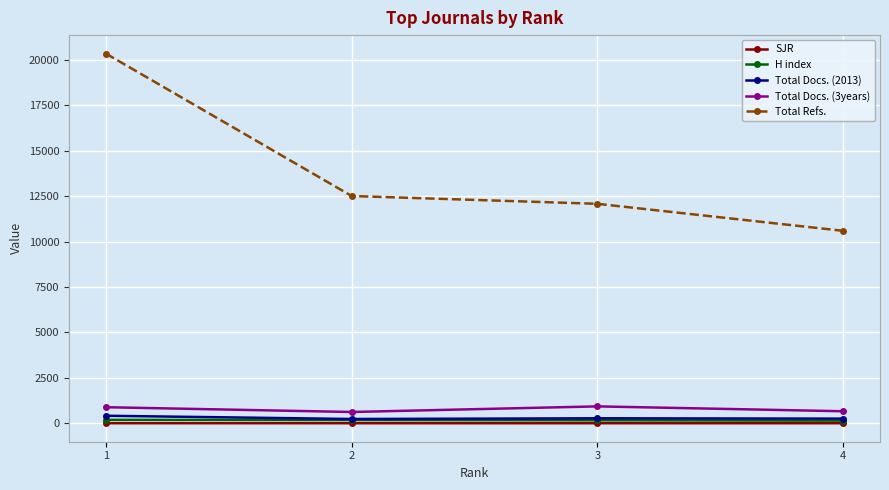

The Total Docs. (2013) series shows 255.0 at 4. True or false?

True